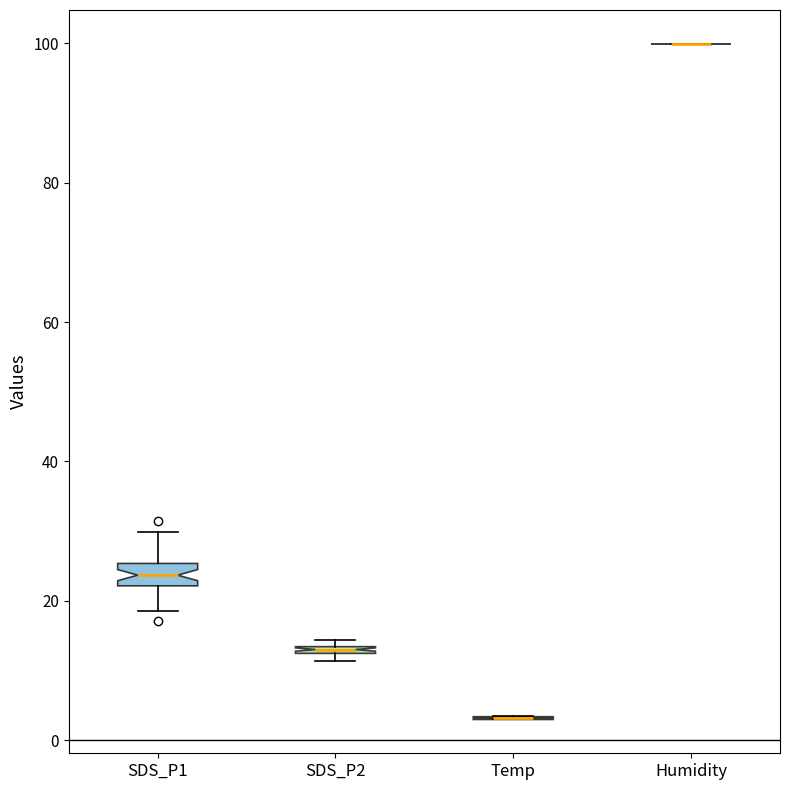

Which box is the tallest, from its lower edge to its upper edge?

SDS_P1